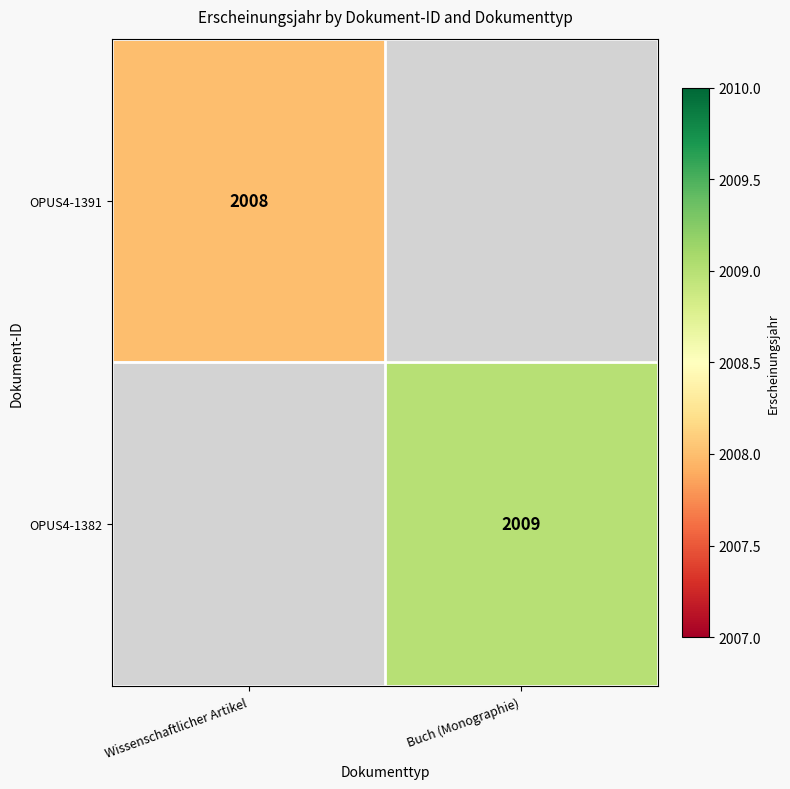

What is the smallest value displayed?

2008.0